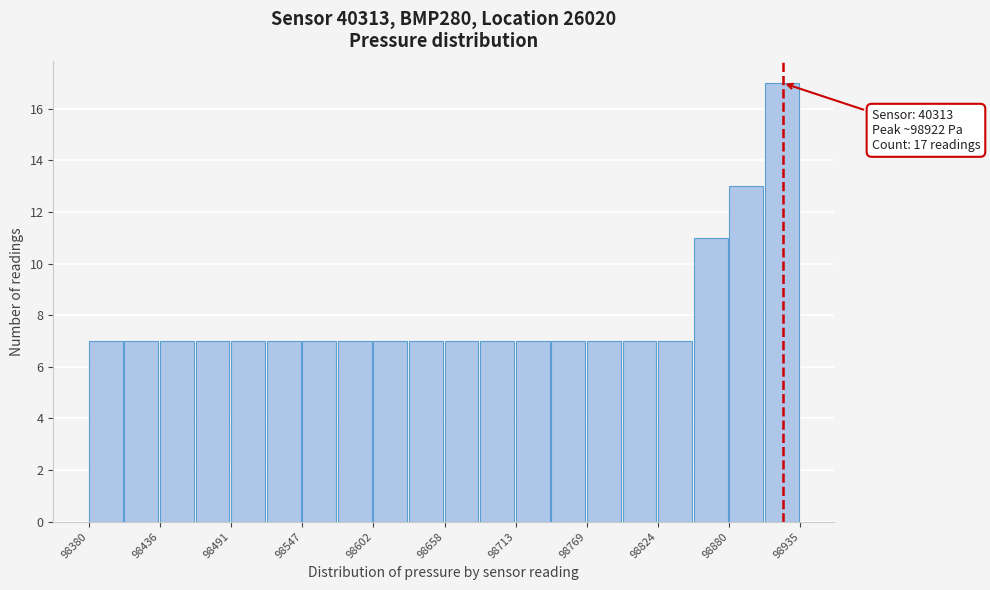

Read against the x-axis, roughly where is the centre of the tallest bar?

98920